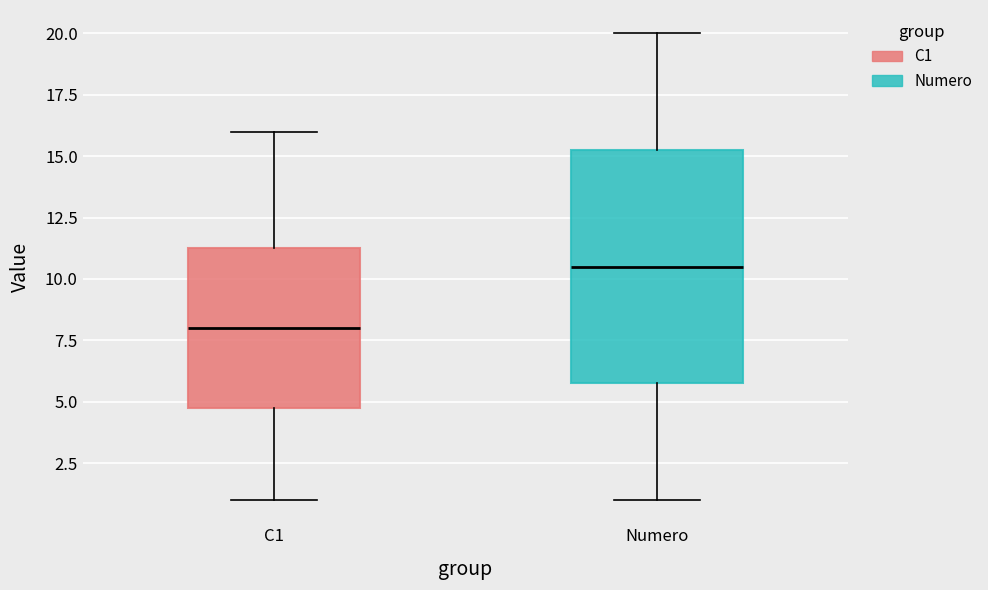

Which box's median line is the lowest?

C1